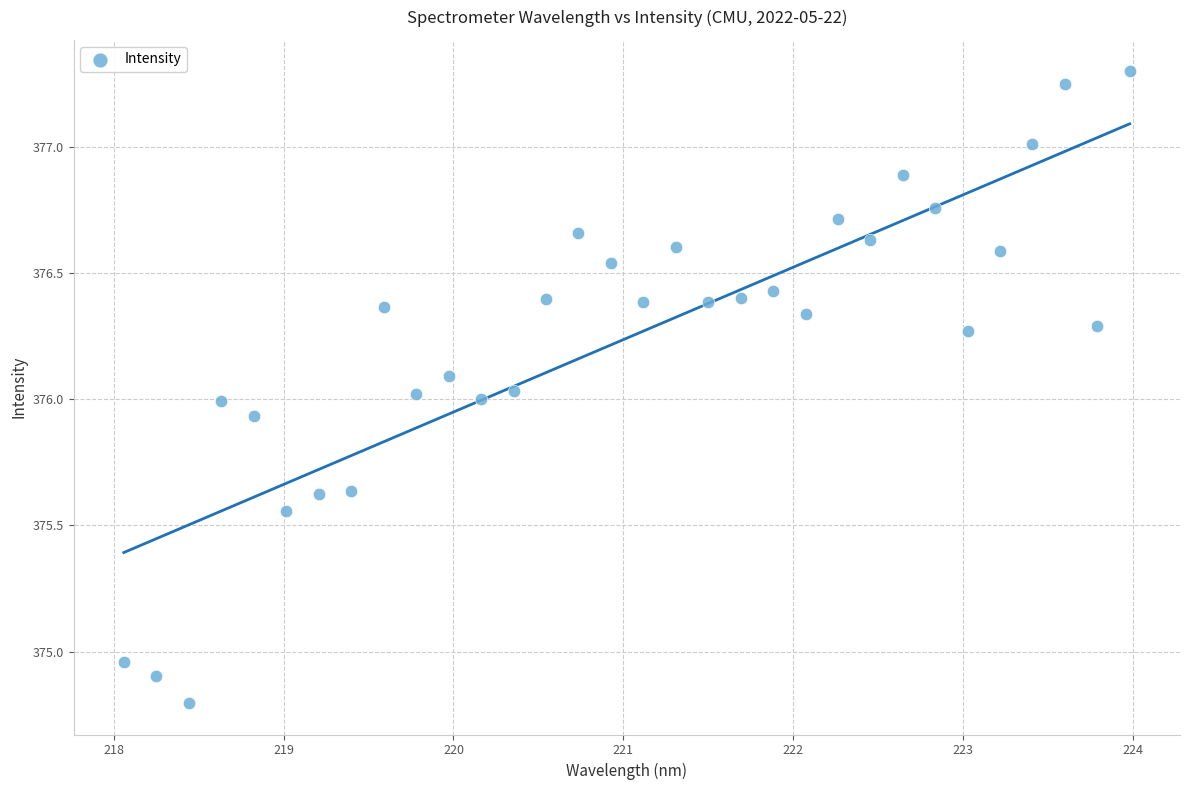

What is the range of X values (max minus min)?

5.9